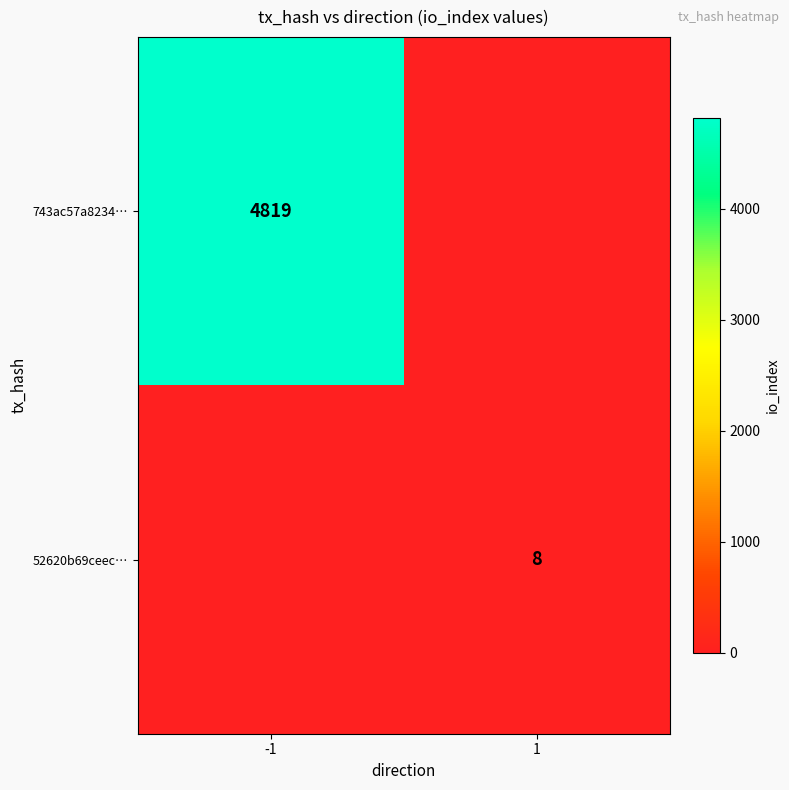

The 743ac57a8234… series shows 7691 at -1. True or false?

False